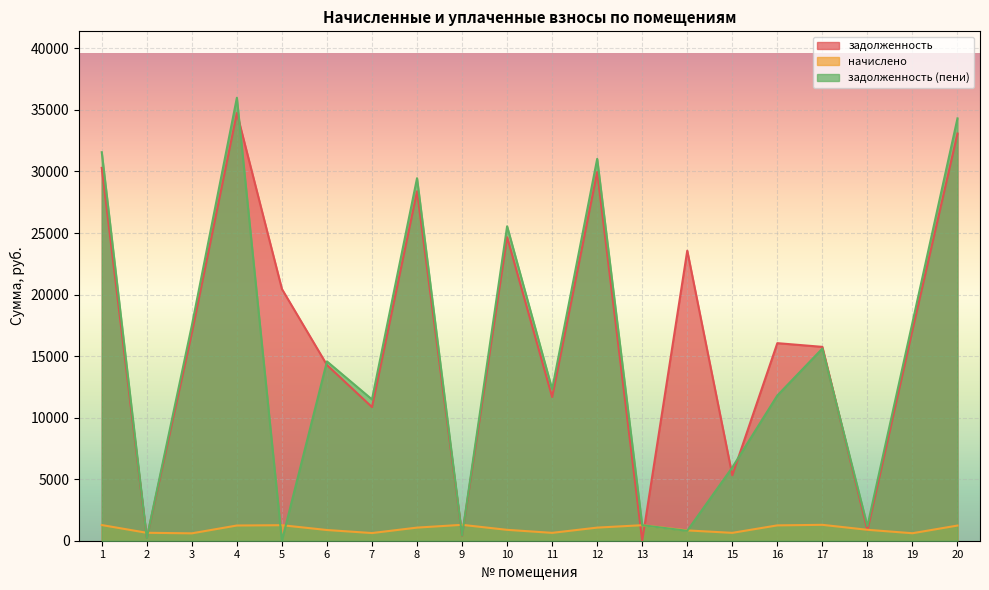

Reading left to right, what are all the values shown in this chart?

задолженность: 1=30293.5	2=222.7	3=16881.8	4=34752.6	5=20451.7	6=14277.7	7=10857.1	8=28387.2	9=411.9	10=24663.0	11=11675.5	12=29959.2	13=0.0	14=23568.0	15=5314.5	16=16052.4	17=15750.7	18=852.0	19=17111.5	20=33082.9
начислено: 1=1273.4	2=644.7	3=600.5	4=1236.1	5=1261.0	6=870.2	7=623.4	8=1065.6	9=1291.1	10=884.5	11=639.4	12=1065.6	13=1261.0	14=838.3	15=639.4	16=1246.7	17=1291.1	18=888.0	19=608.6	20=1232.5
задолженность (пени): 1=31566.9	2=218.4	3=17482.3	4=35988.7	5=0.0	6=14567.9	7=11480.5	8=29452.8	9=430.1	10=25547.5	11=12314.9	12=31024.8	13=1261.0	14=806.3	15=5953.9	16=11799.1	17=15611.9	18=1190.0	19=17720.2	20=34315.4